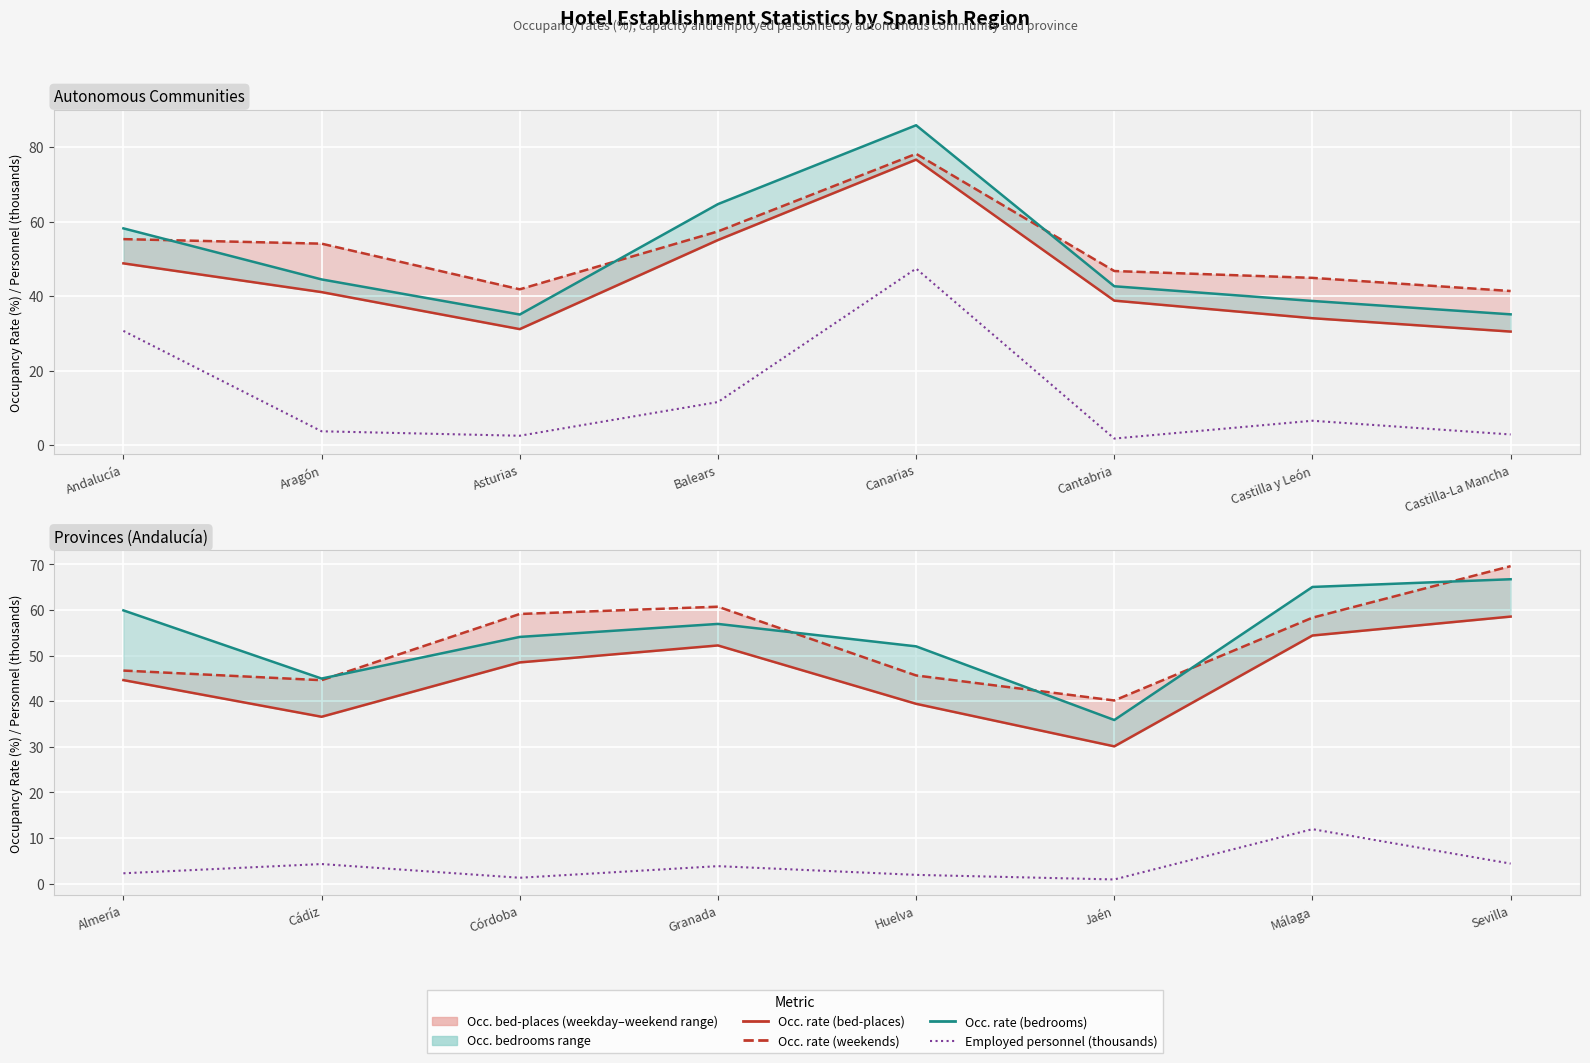

What is the difference between the maximum and minimum values in the Employed personnel (thousands) series?

11.0